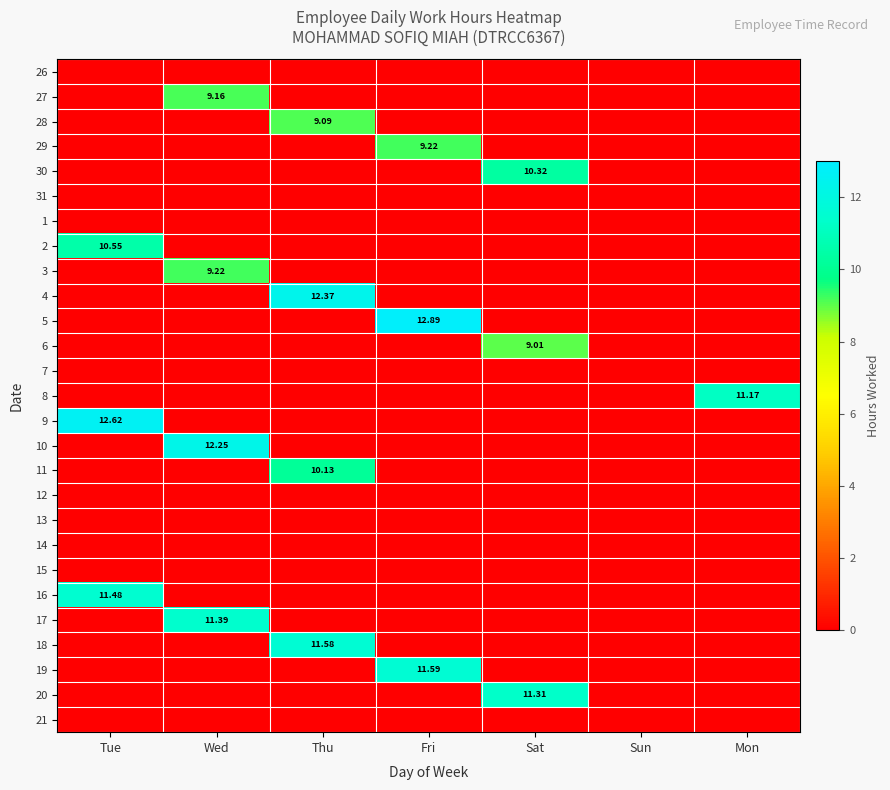

What is the maximum value for 29?

9.2